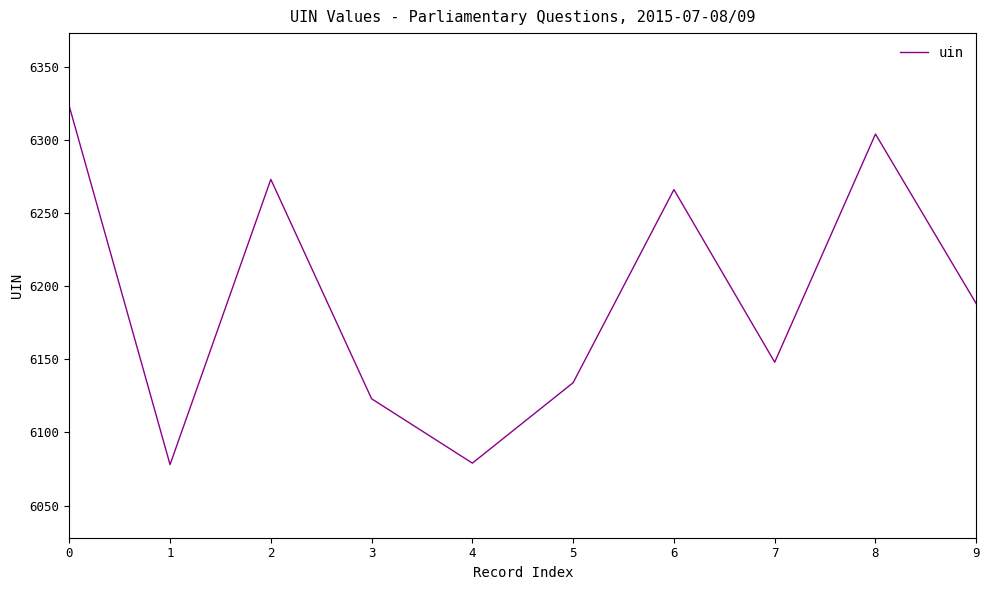

True or false: the data shows 1277 at 8.

False